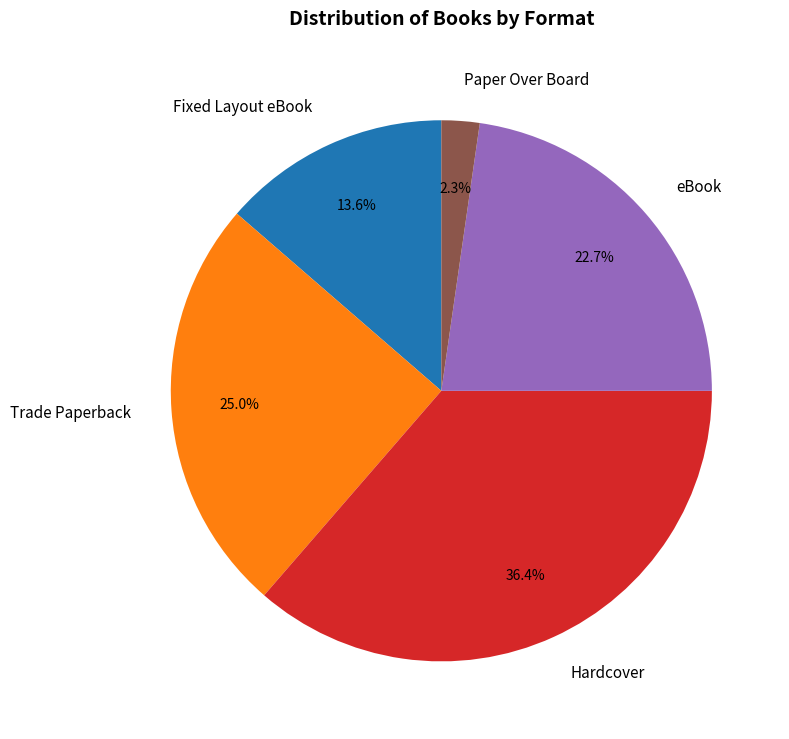

Between Trade Paperback and eBook, which is larger?

Trade Paperback